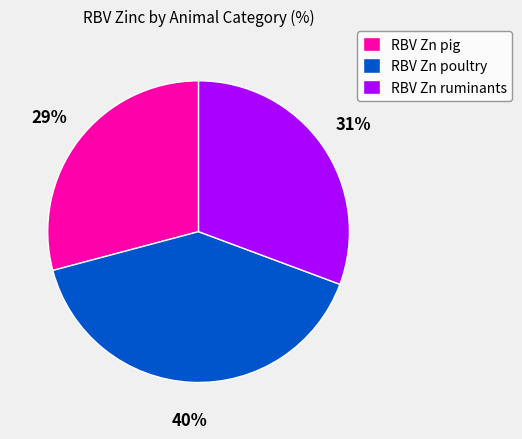

What is the largest slice in the pie chart?

RBV Zn poultry